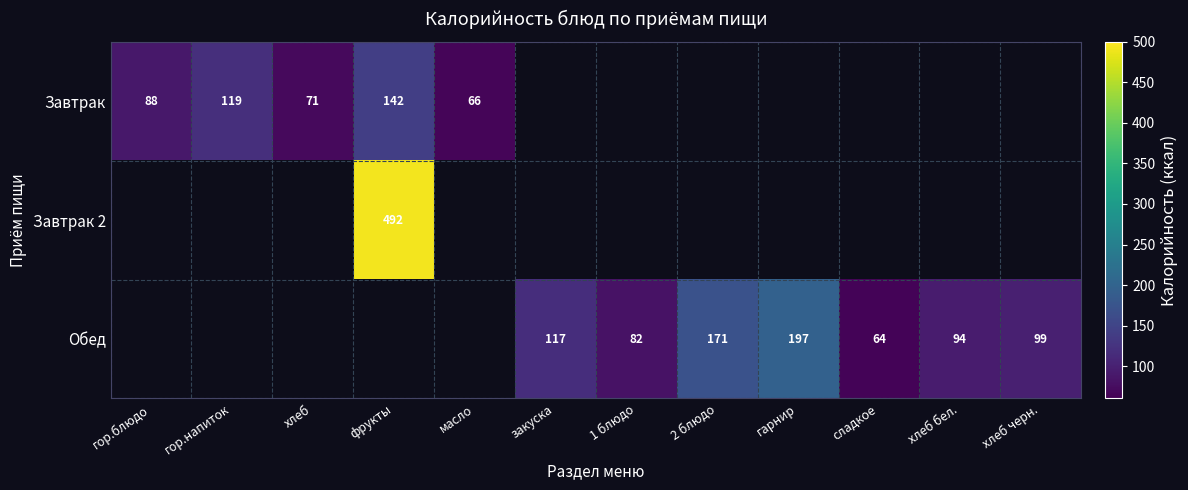

The value of Обед at хлеб черн. is 99. True or false?

True